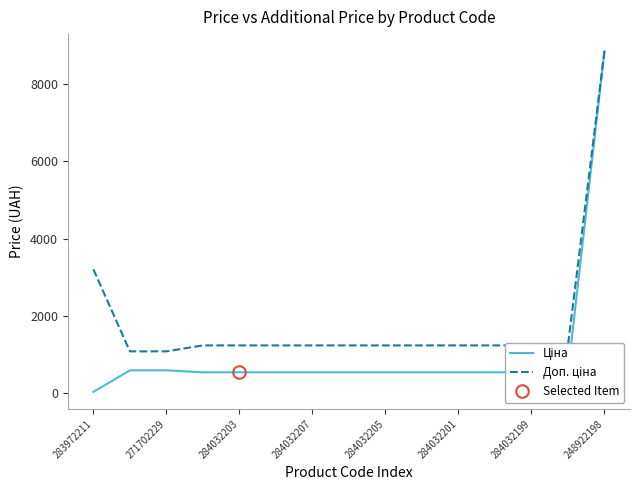

How many lines are shown in the chart?

2